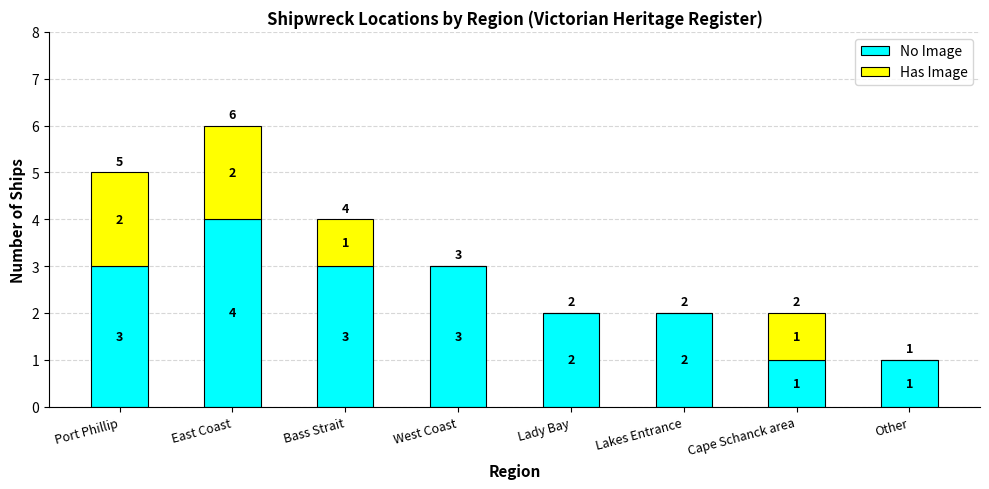

At which category is the sum across all series the highest?

East Coast